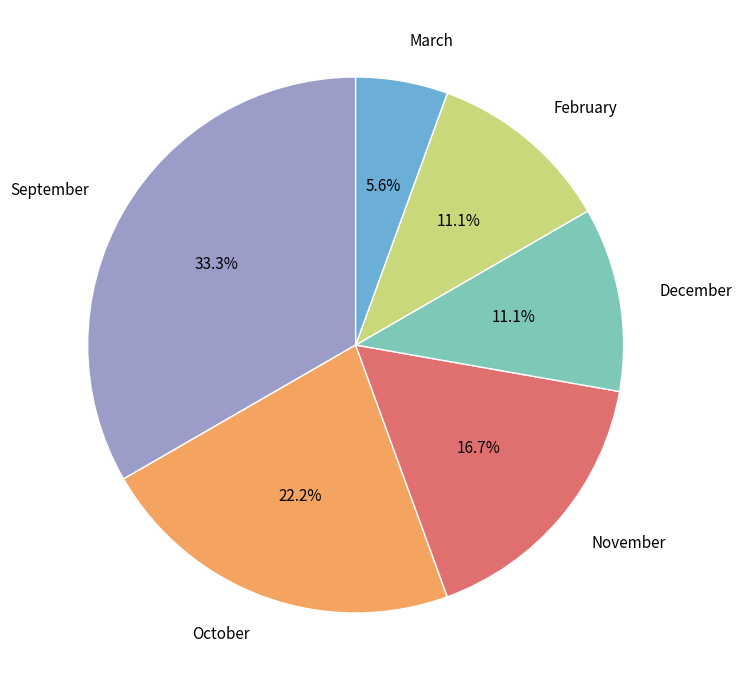

Does any single category account for the majority?

No